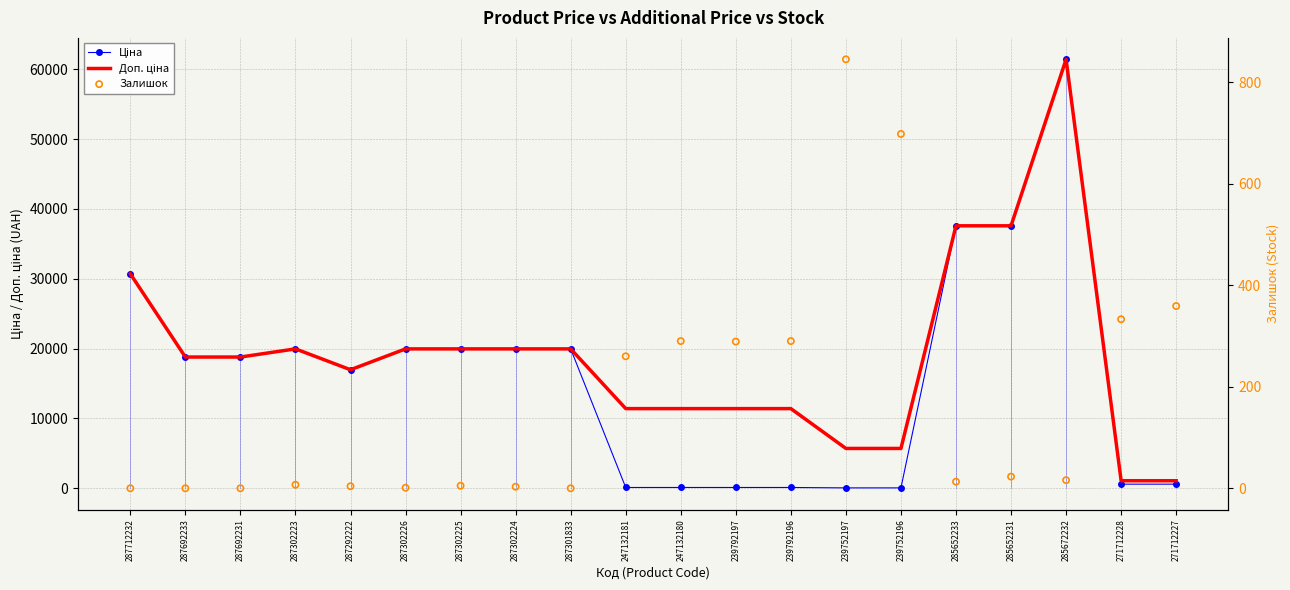

At which category is the sum across all series the highest?

285672232